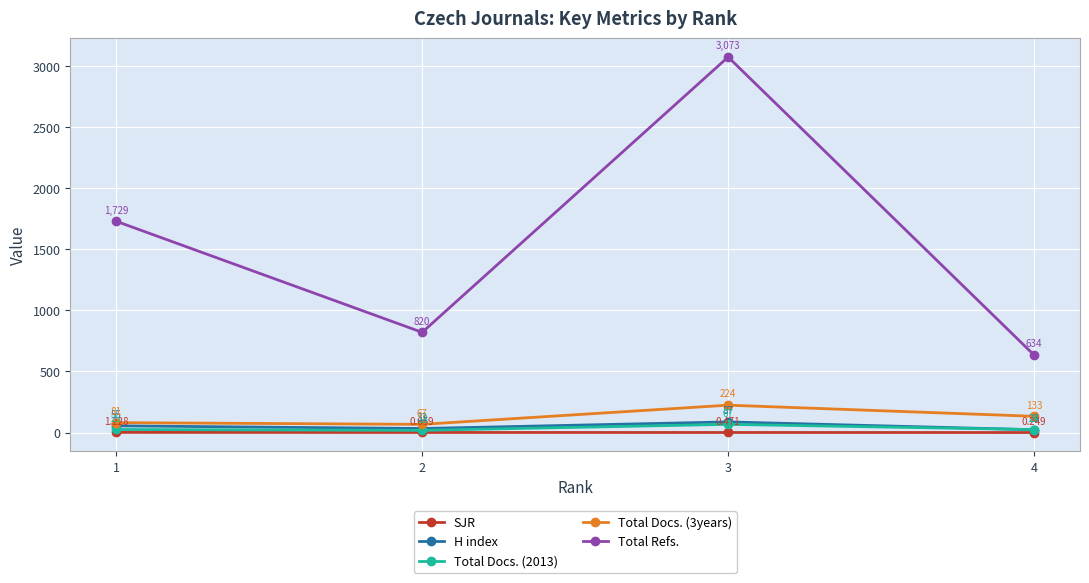

List the labels in order of Total Docs. (2013) value, smallest first.

2, 4, 1, 3